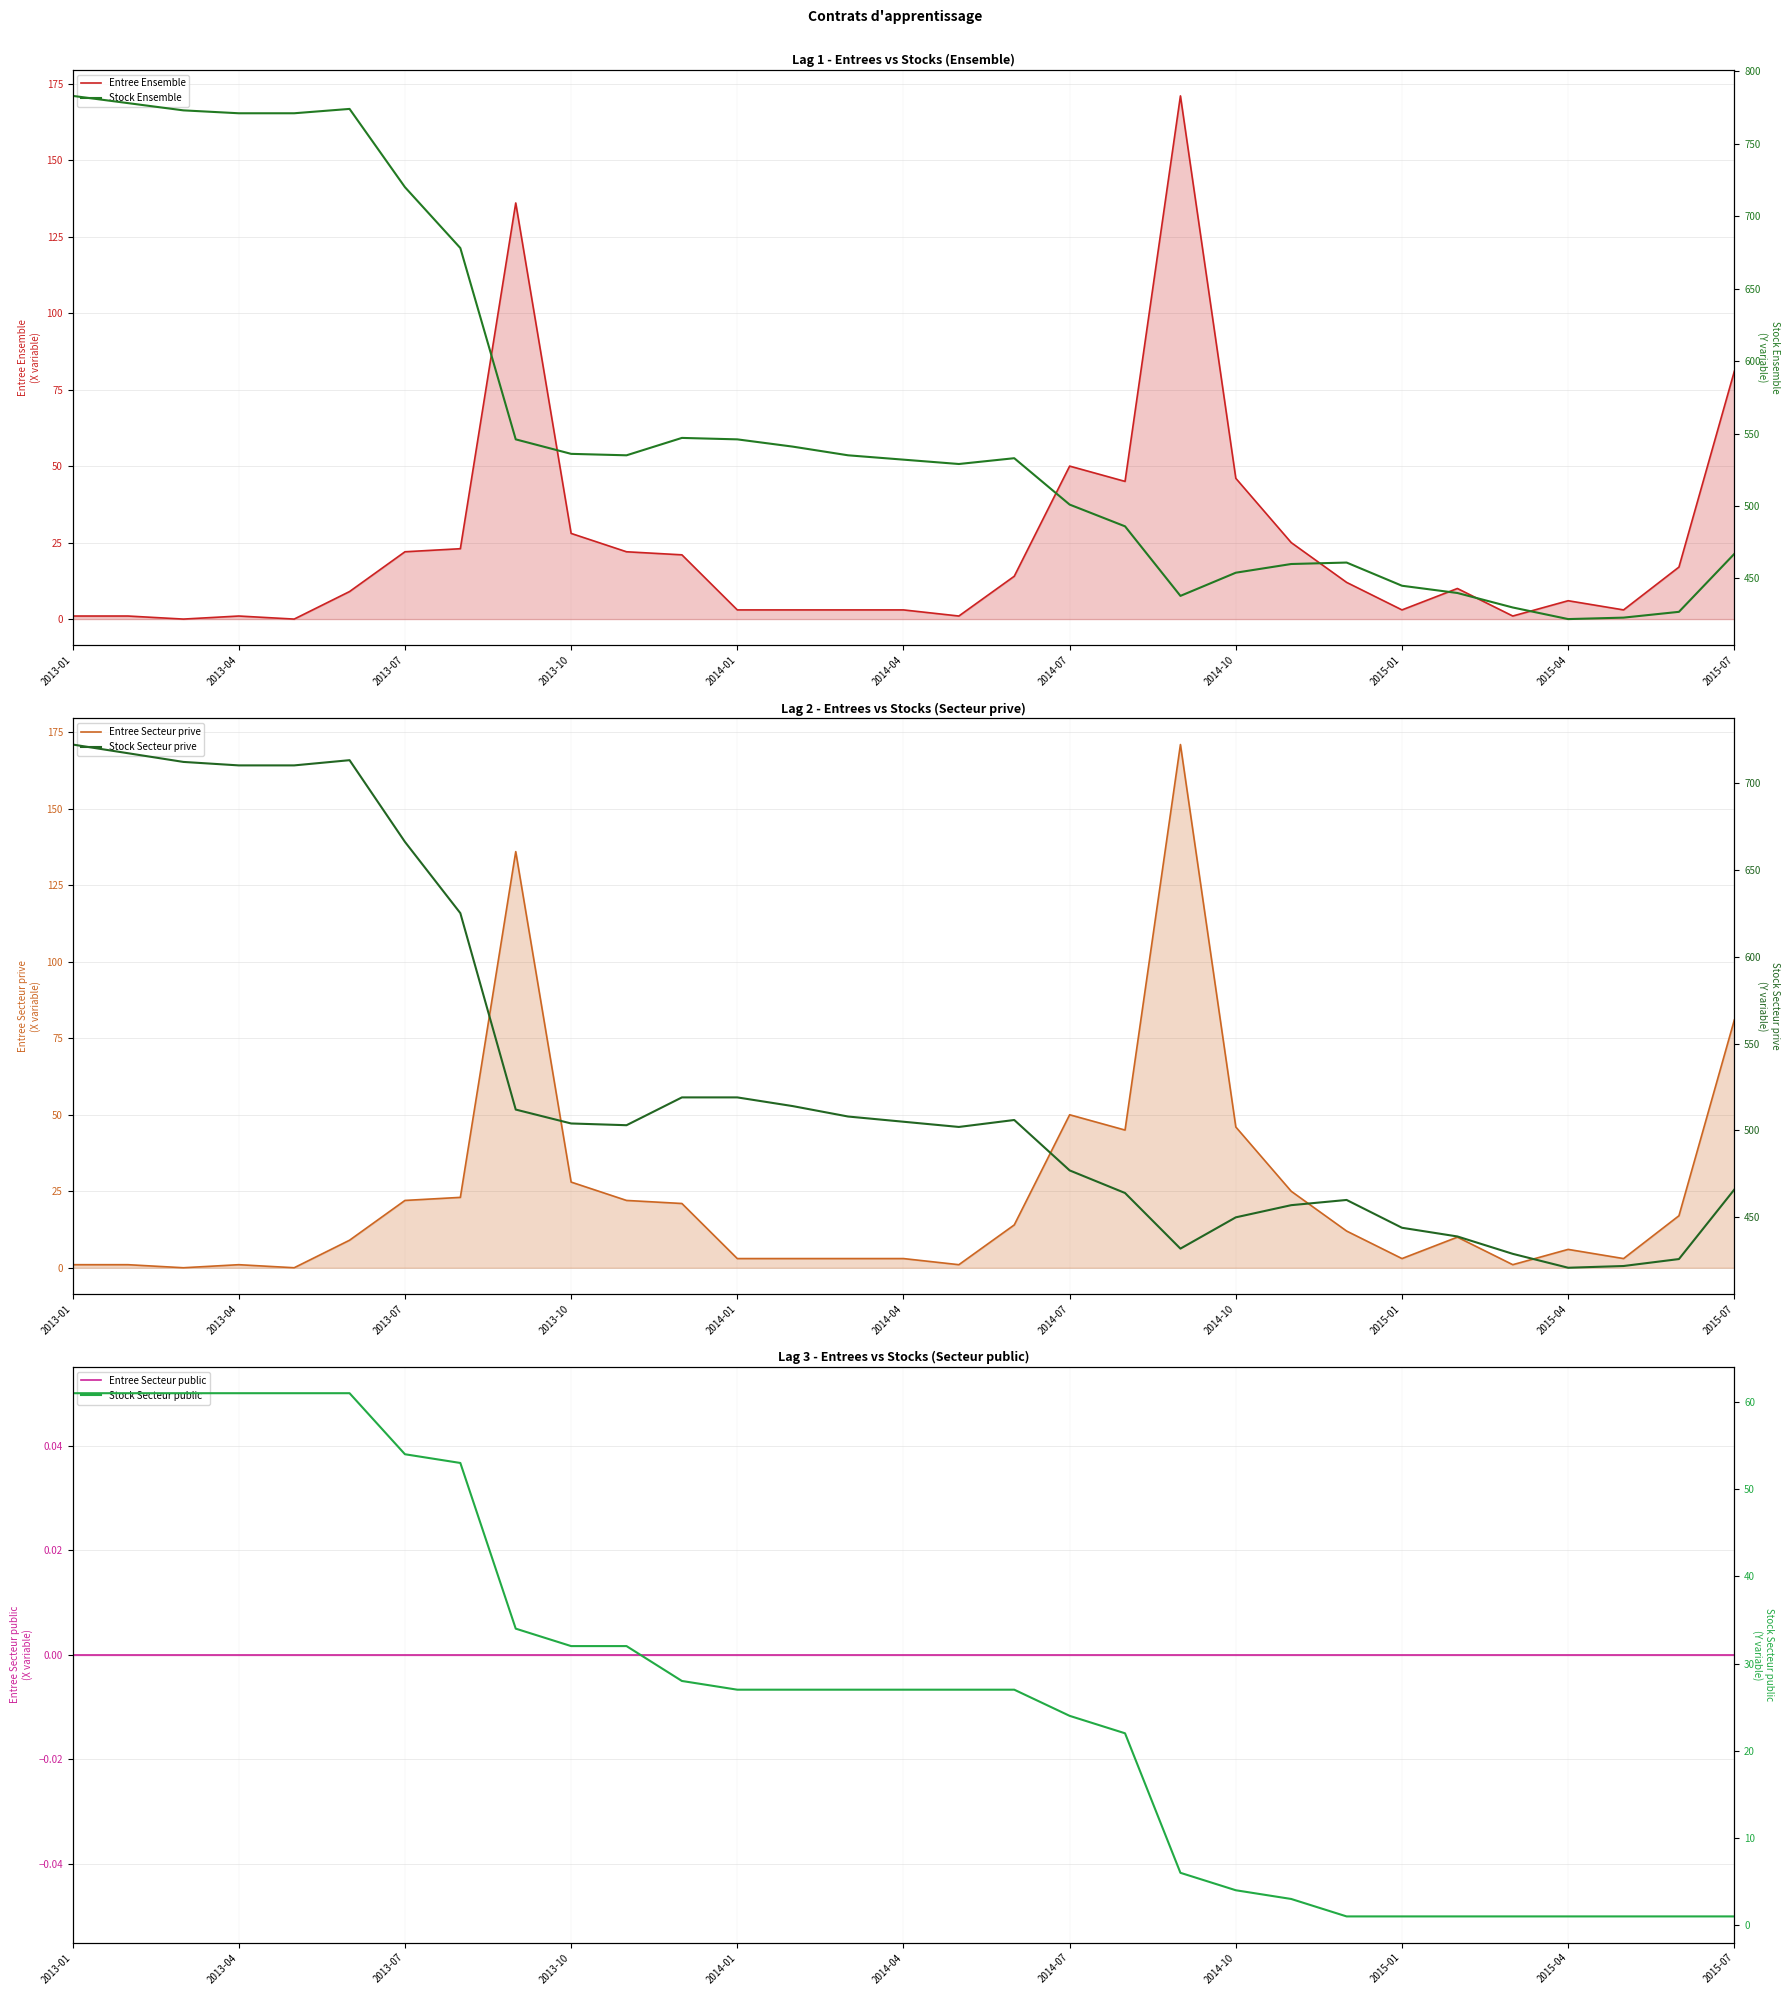

What is the value of the Stock Secteur prive point at the 25th from the left?

444